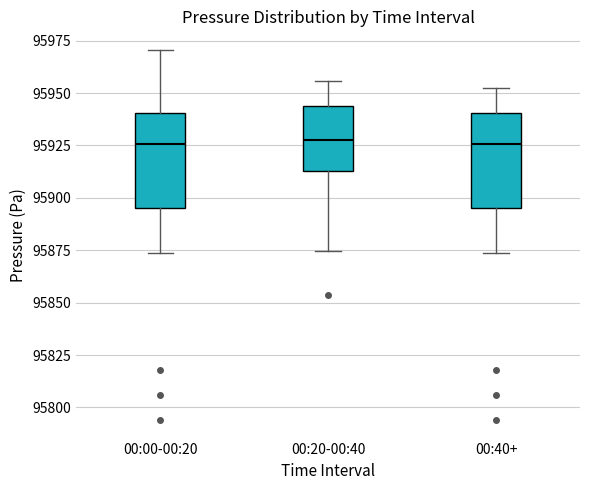

Reading left to right, transcribe this box plot: for each box, give where its median line is, the range the box spans, and where its two whiskers end, as read against the y-axis. The values are not printed on the chart, so give them approximately, as read against the axis.

00:00-00:20: median 95925, box 95895 to 95940, whiskers 95875 to 95970
00:20-00:40: median 95925, box 95915 to 95945, whiskers 95875 to 95955
00:40+: median 95925, box 95895 to 95940, whiskers 95875 to 95955